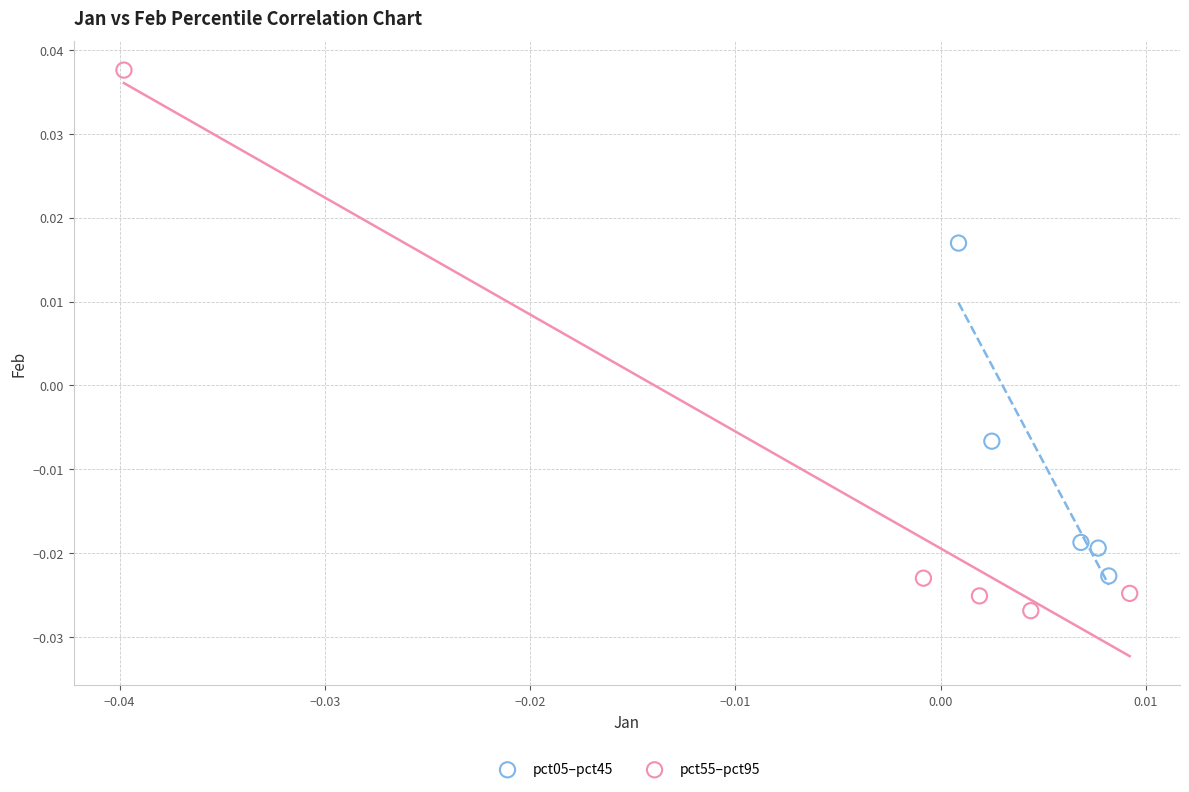

Which series has the largest Y range (max minus min)?

pct55–pct95